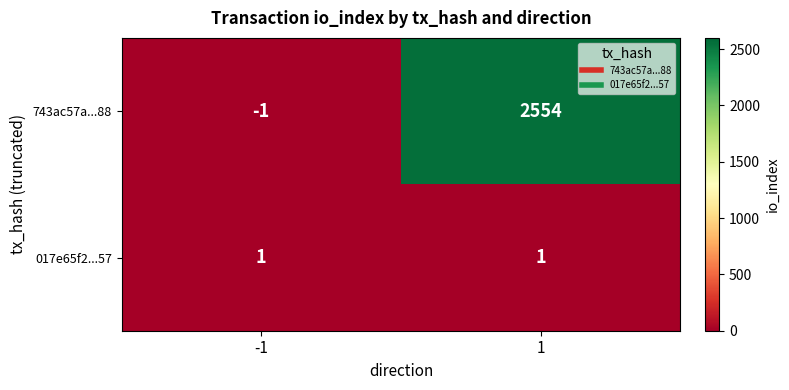

What is the highest value of the 743ac57a...88 series?

2554